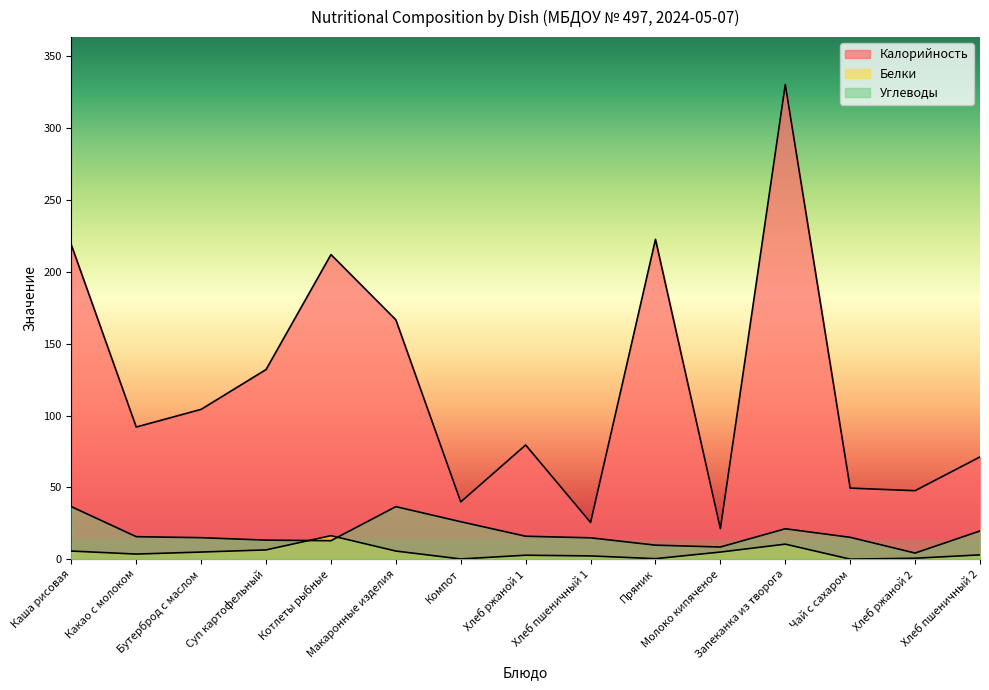

At which category does Белки reach its first local peak?

Котлеты рыбные